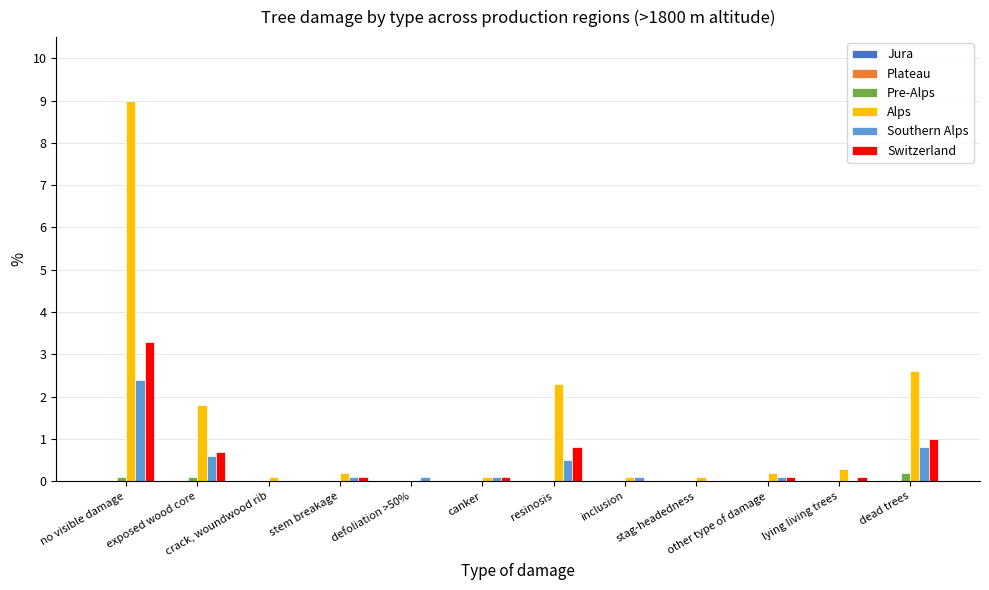

Which series changed the most between resinosis and lying living trees?

Alps